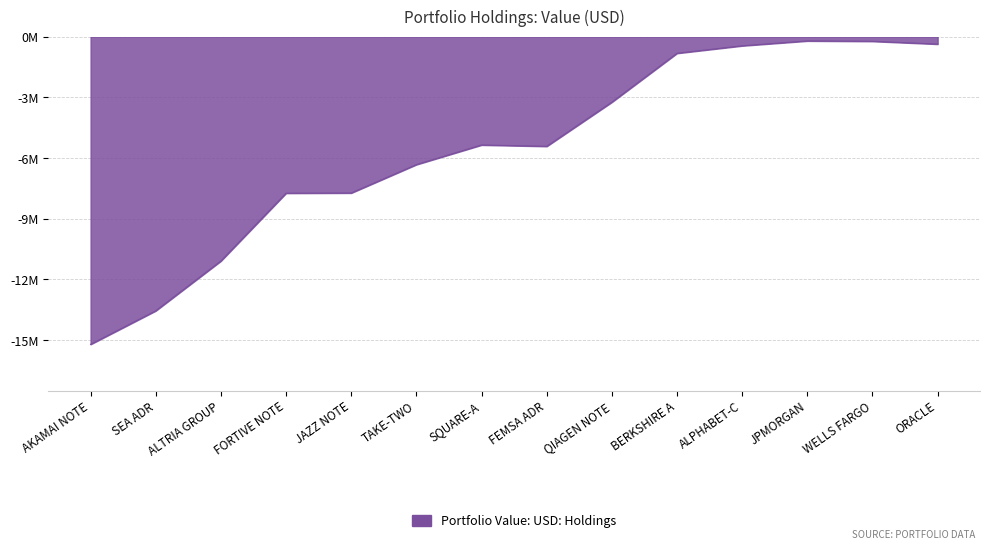

Does the chart display data point markers on the line(s)?

No